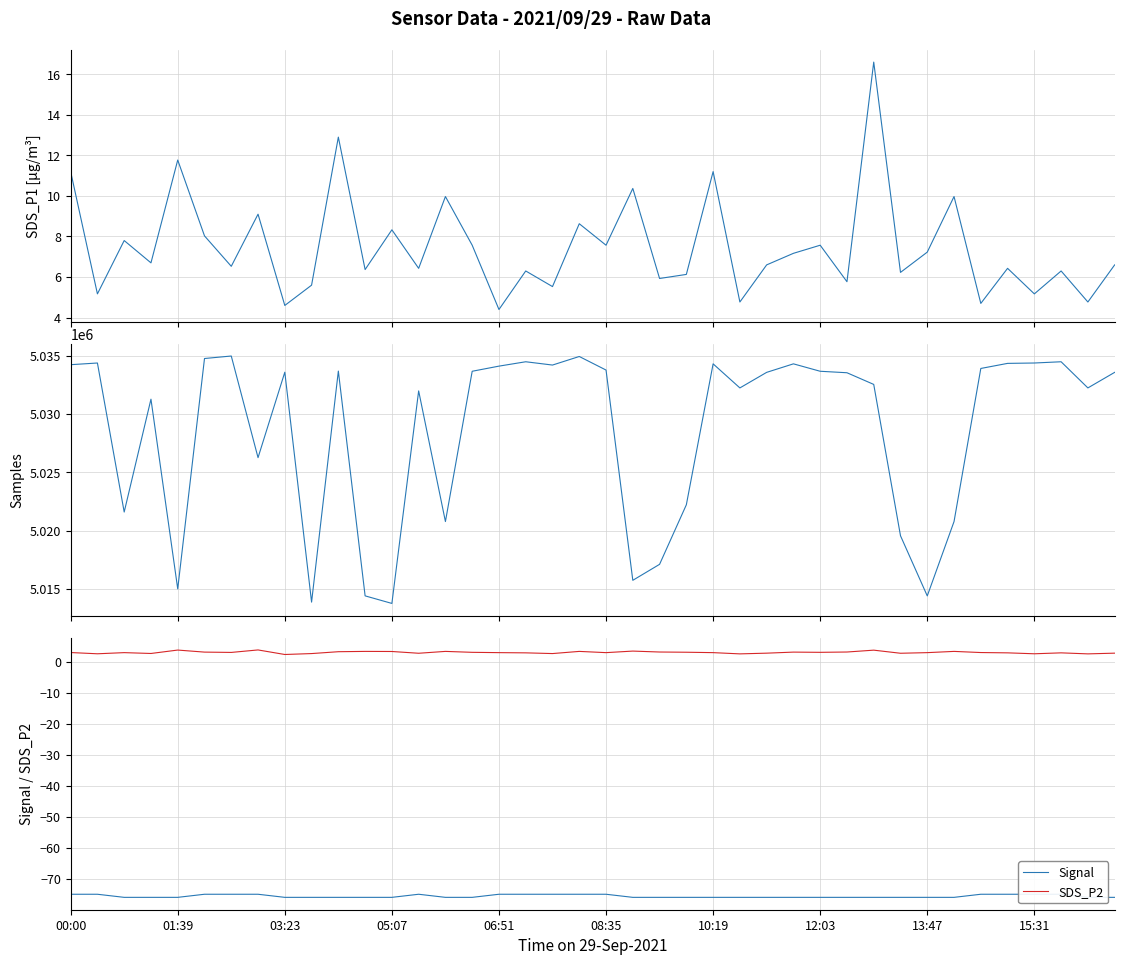

What is the average value of the Samples series?

5028670.7